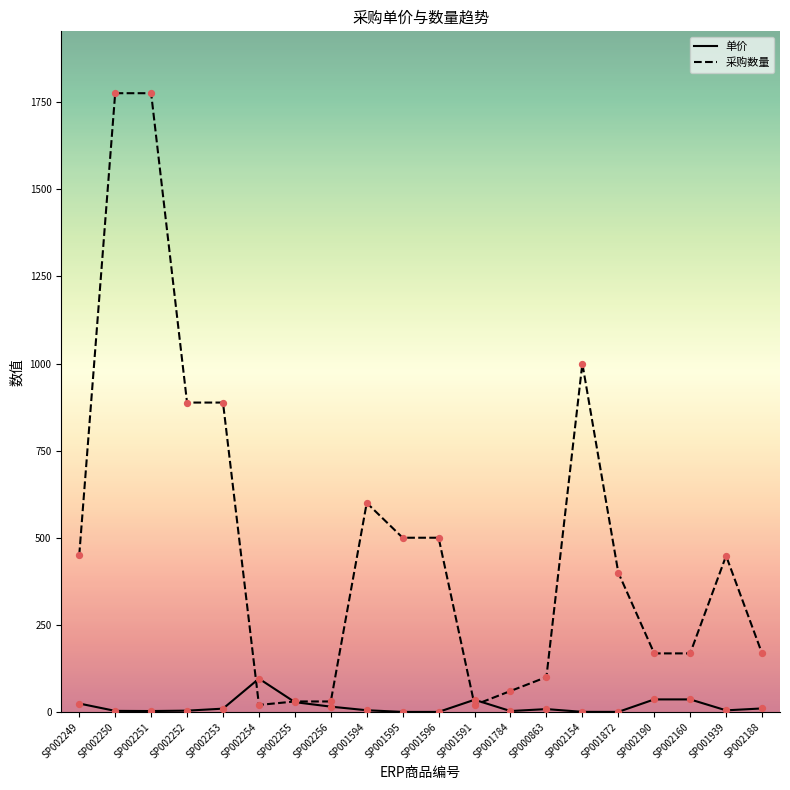

Between SP001596 and SP002160, which series saw the biggest shift?

采购数量